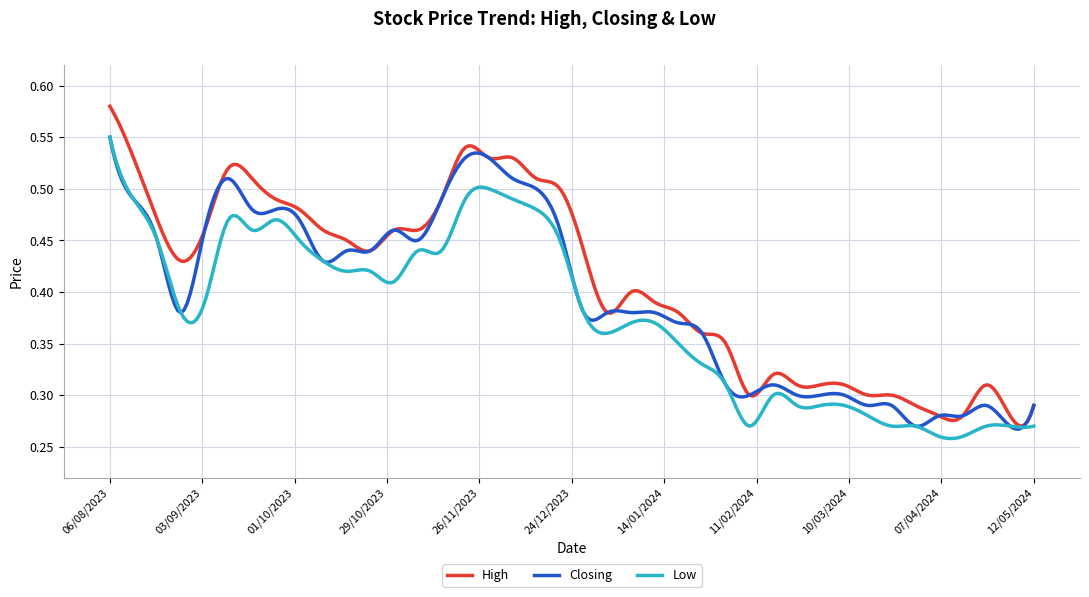

List the series in order of their overall mean, lowest first.

Low, Closing, High